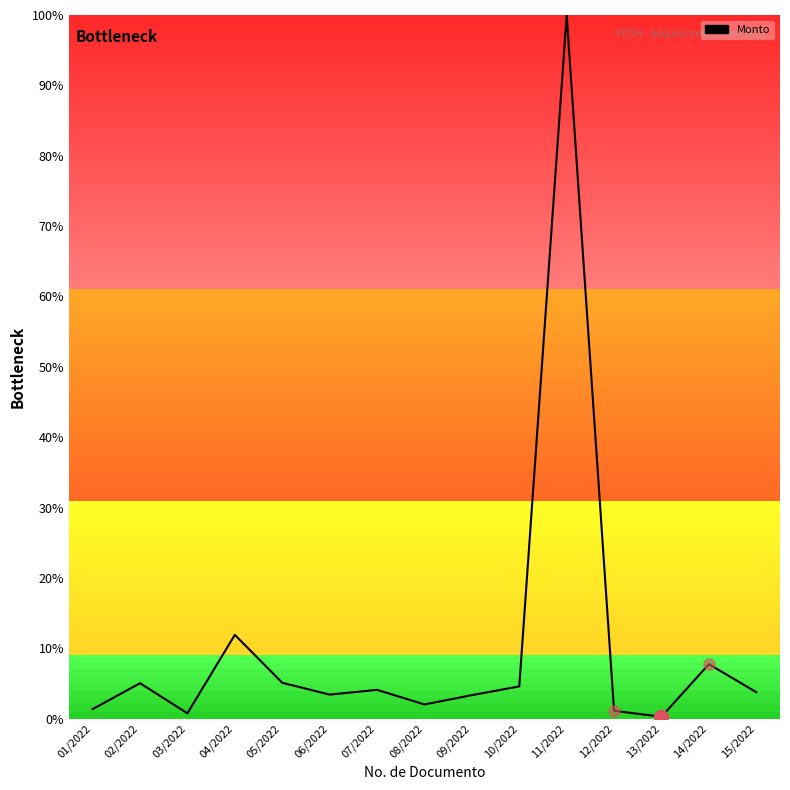

What value does the data have at 07/2022?

4.1